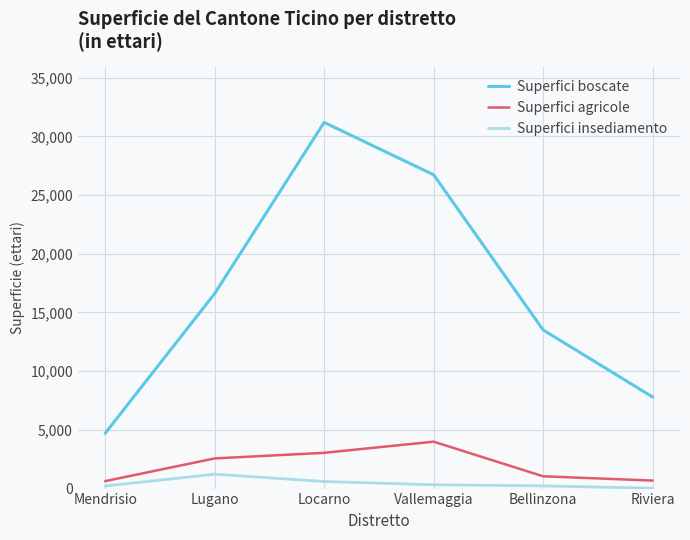

The value of Superfici boscate at Locarno is 31191. True or false?

True